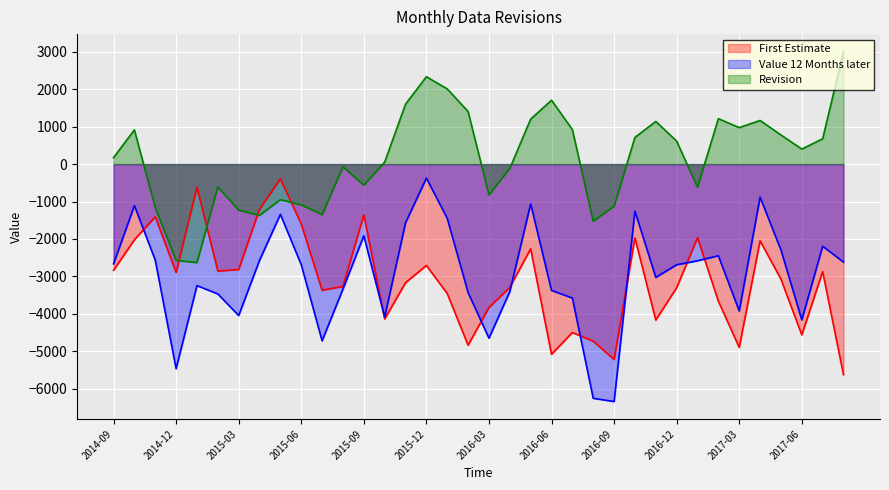

The Value 12 Months later series shows -883 at 2017-04. True or false?

True